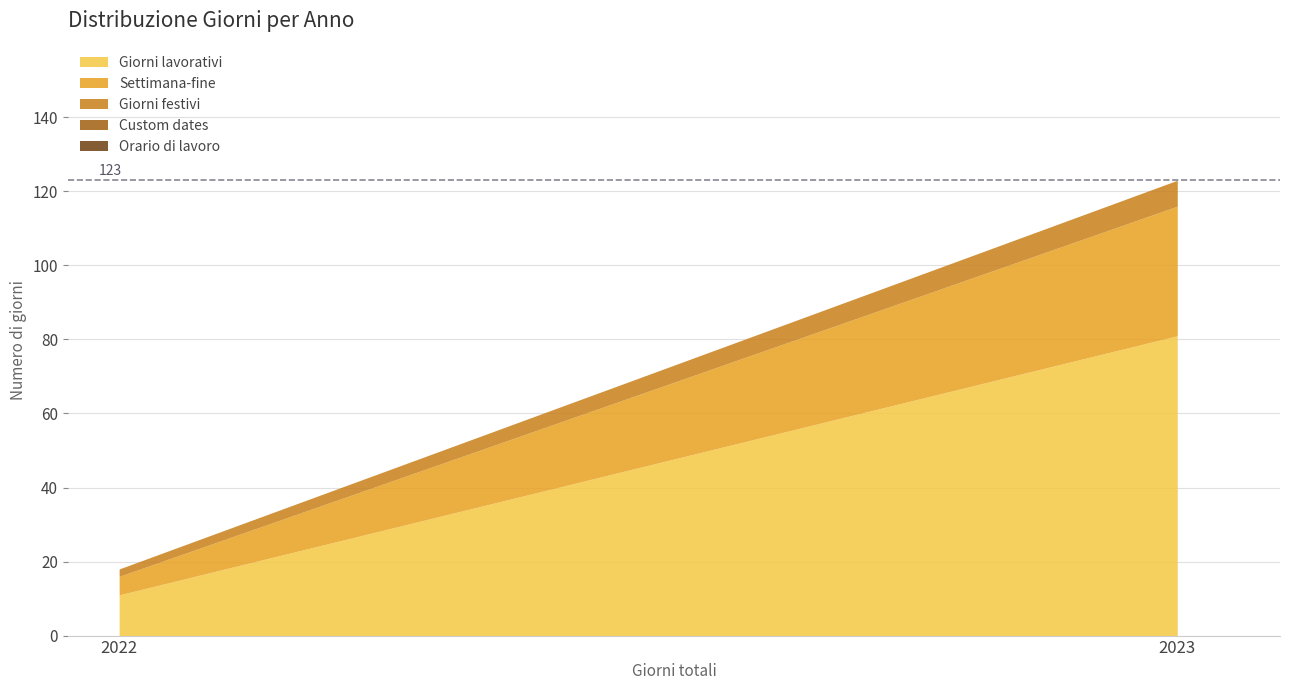

At how many categories does at least one series exceed 17?

1